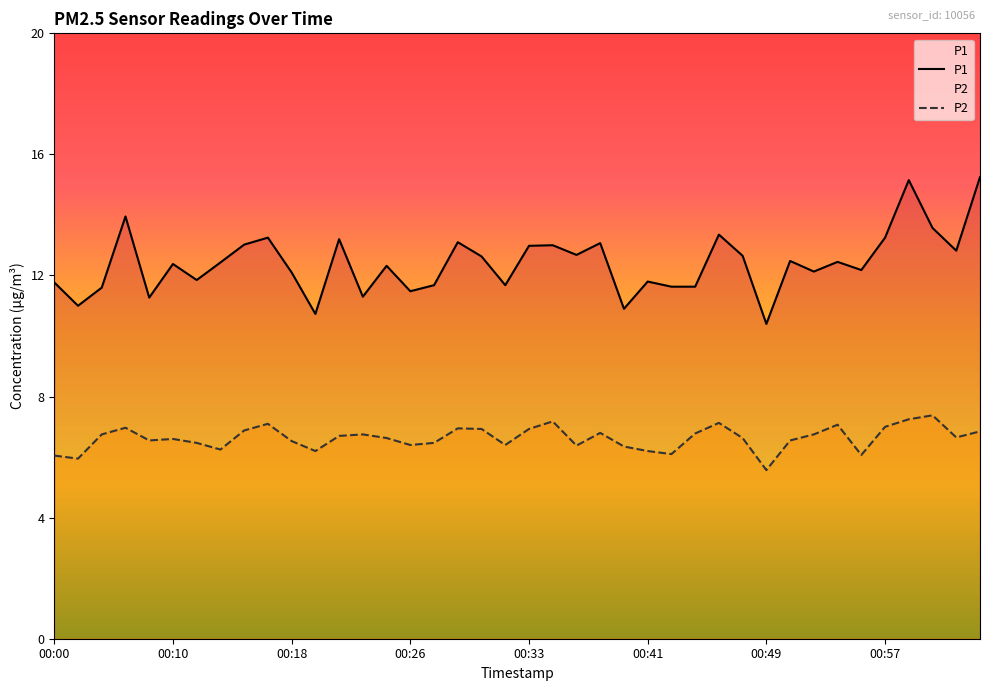

Does the chart display data point markers on the line(s)?

No